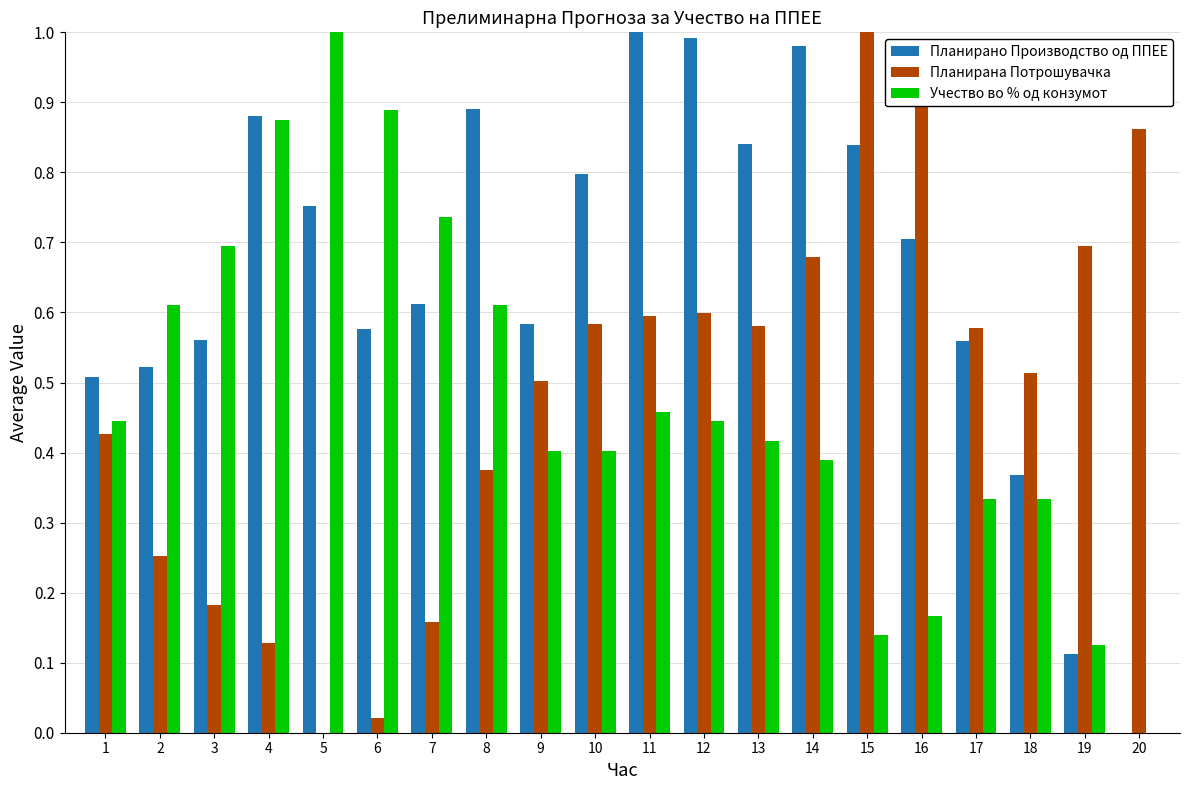

Is the value of Планирана Потрошувачка at 9 greater than the value of Планирано Производство од ППЕЕ at 18?

Yes